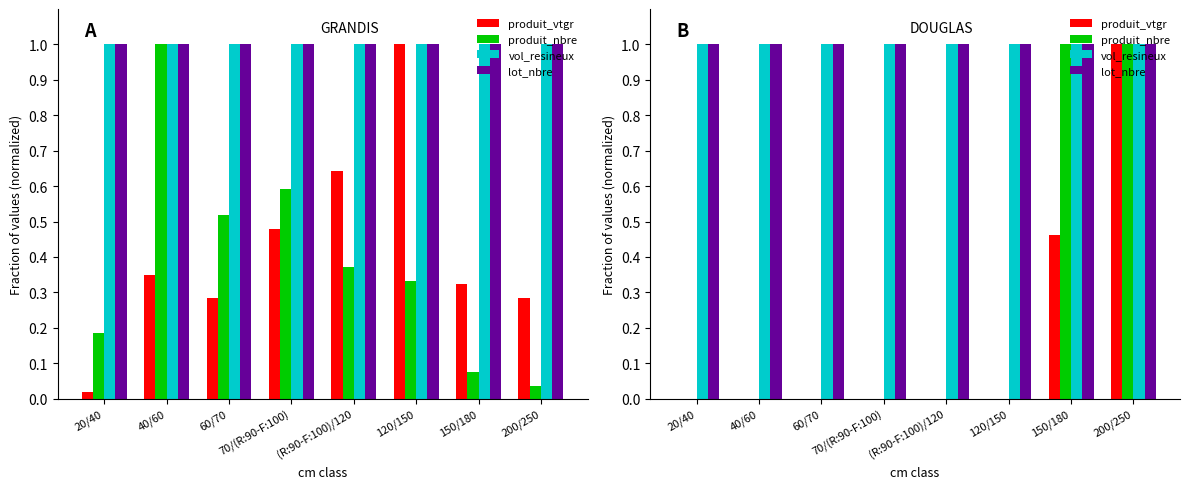

How many groups of bars are there?

8